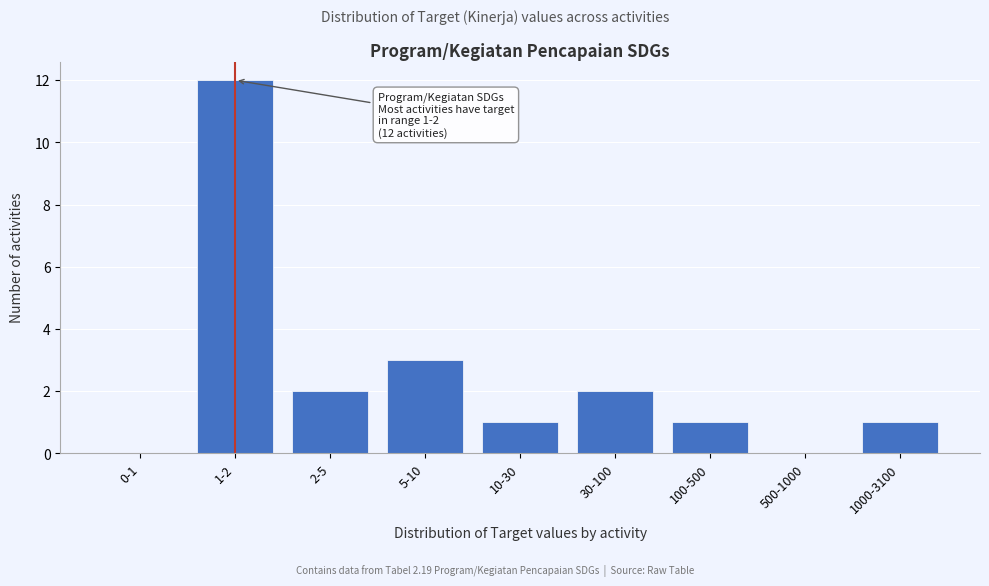

Reading right to left, list all the values displayed in this chart.

1000-3100=1	500-1000=0	100-500=1	30-100=2	10-30=1	5-10=3	2-5=2	1-2=12	0-1=0